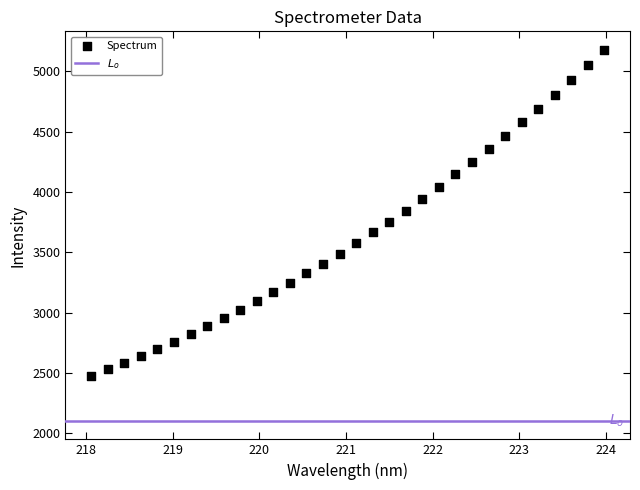

What is the range of Y values (max minus min)?

2702.6